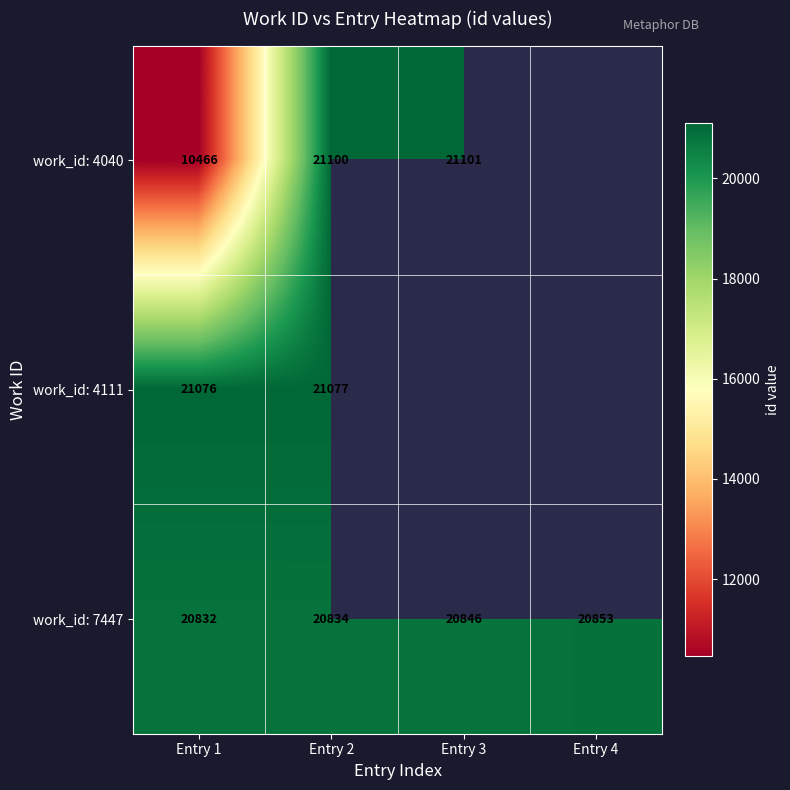

Is the value of work_id: 4111 at Entry 1 greater than the value of work_id: 4040 at Entry 3?

No